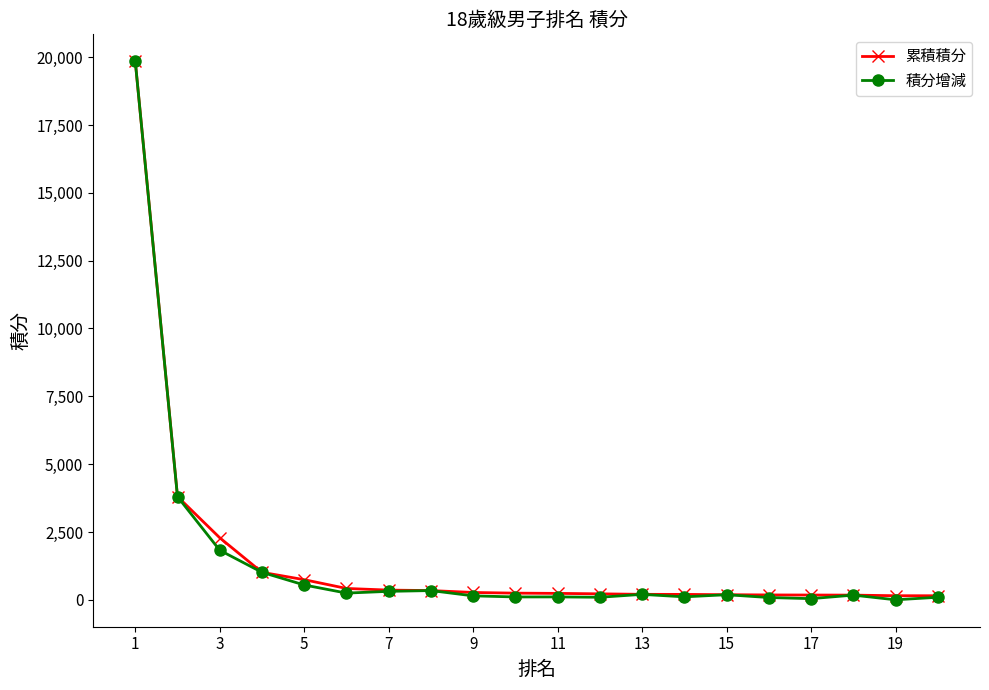

Which series has the largest range (max minus min)?

積分增減